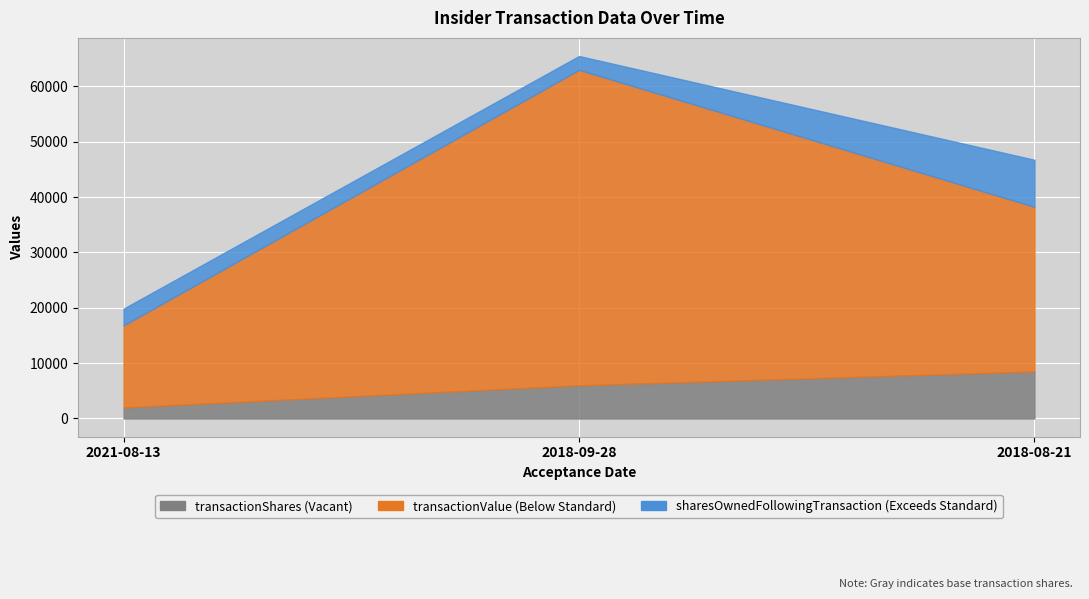

What is the highest value of the transactionValue series?

57005.0